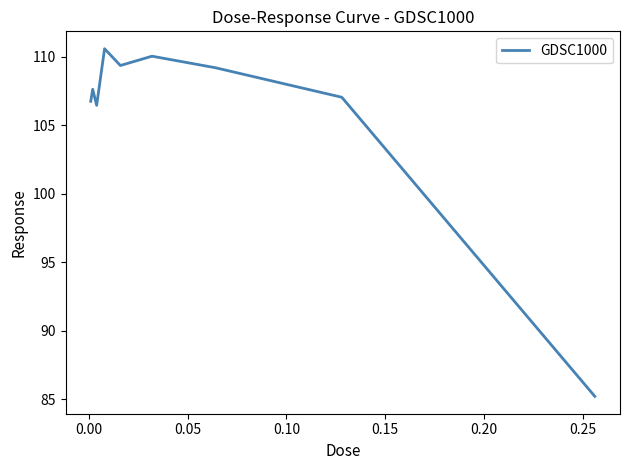

What is the smallest value displayed?

85.2